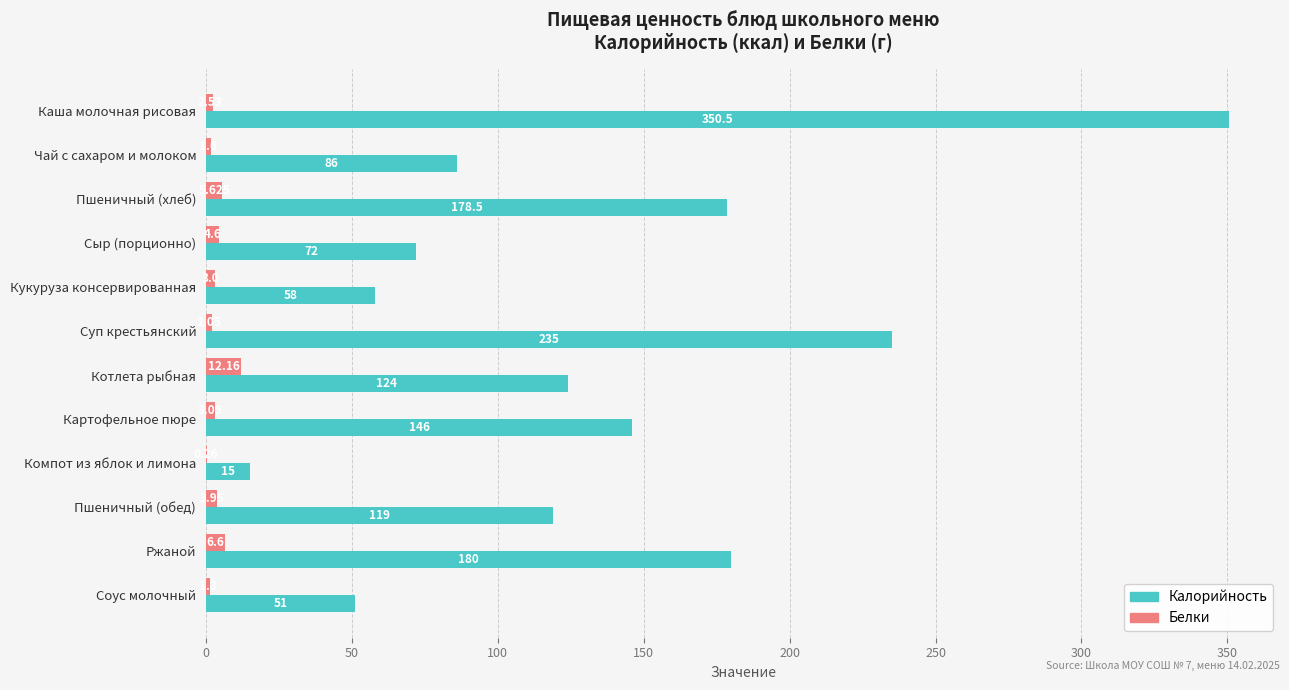

At which label is Белки closest to 6?

Пшеничный (хлеб)